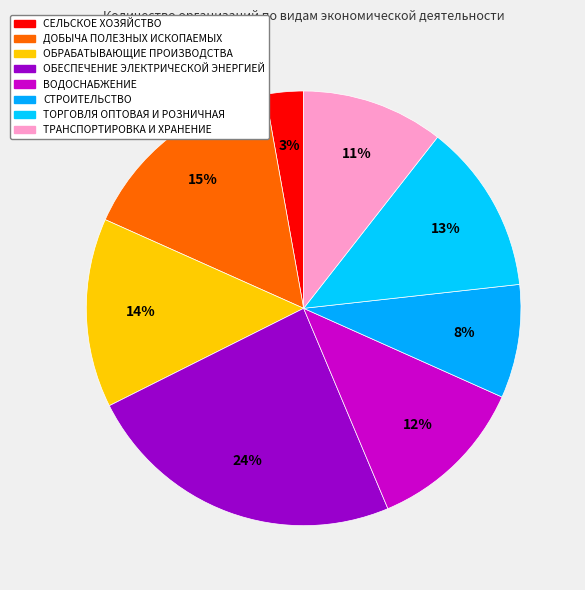

How many segments does this pie chart have?

8